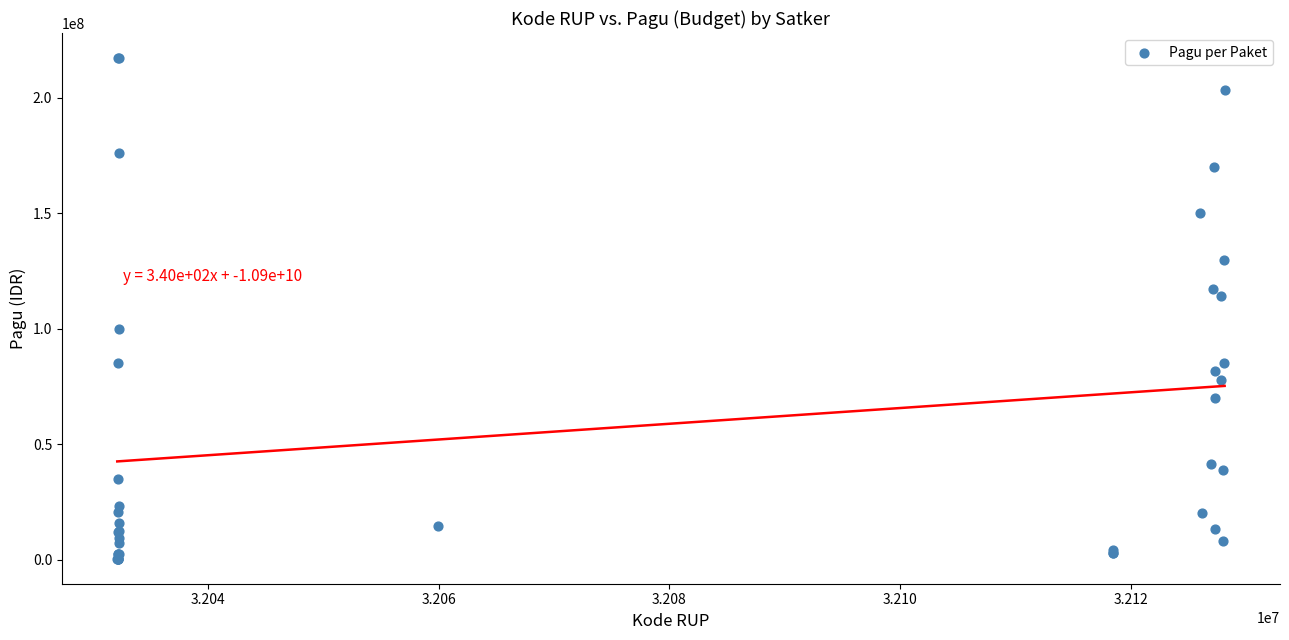

What Y value in the scatter plot is closest to 108830000?

114296000